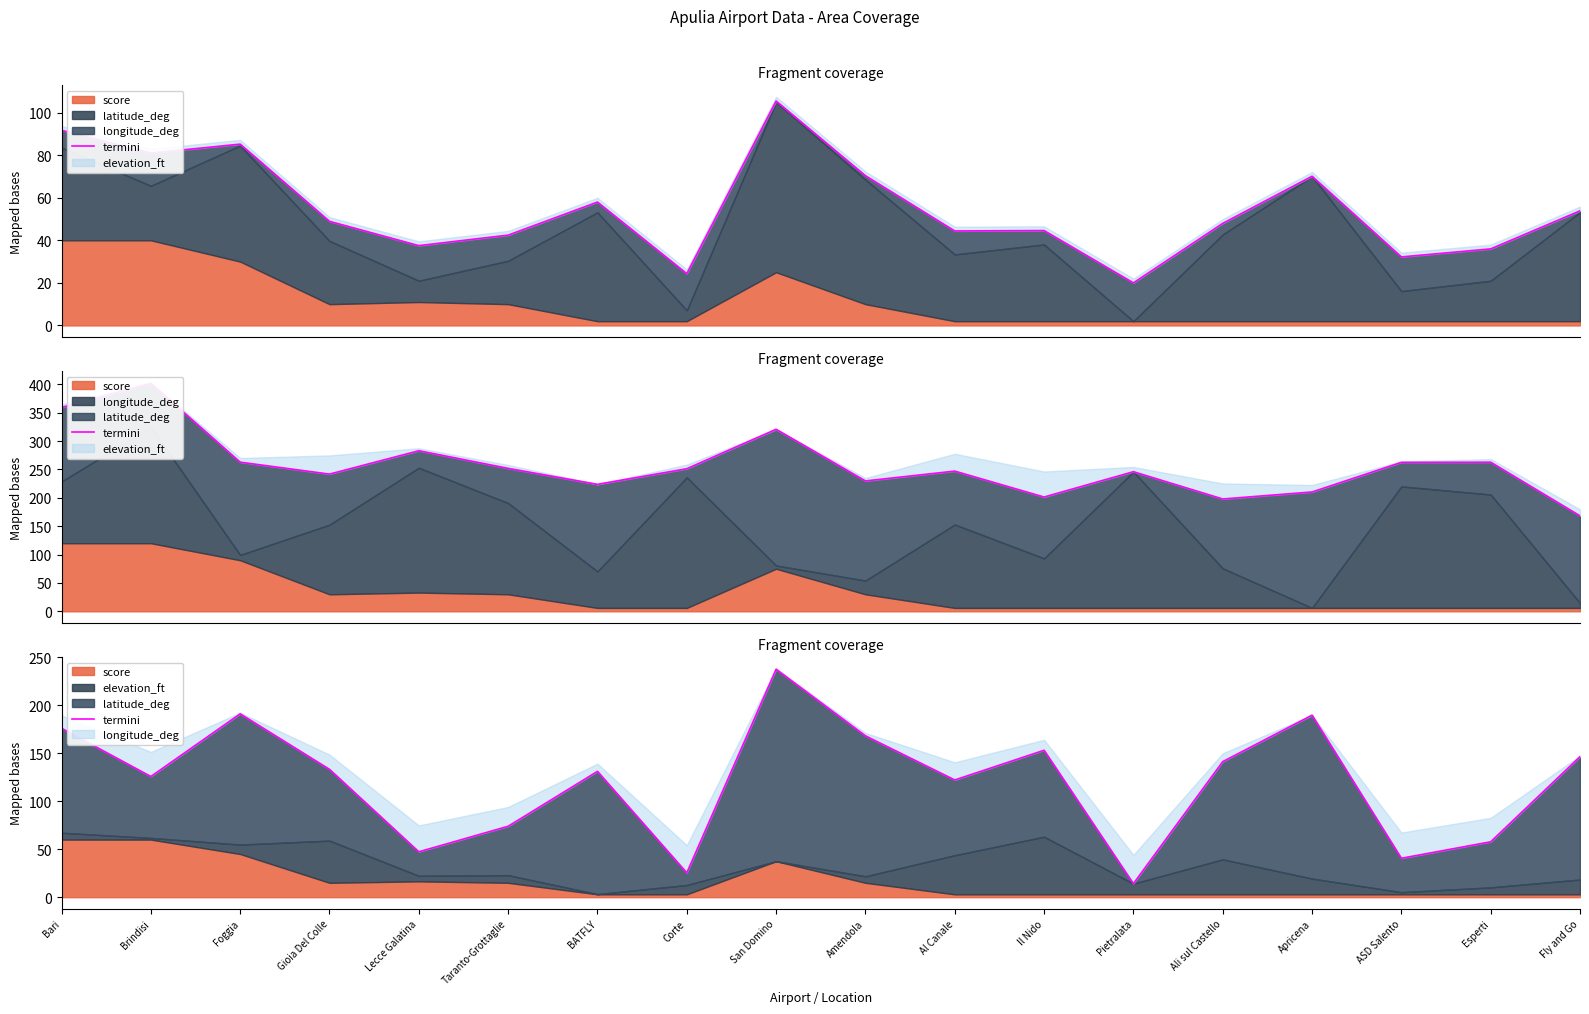

How many lines are shown in the chart?

1